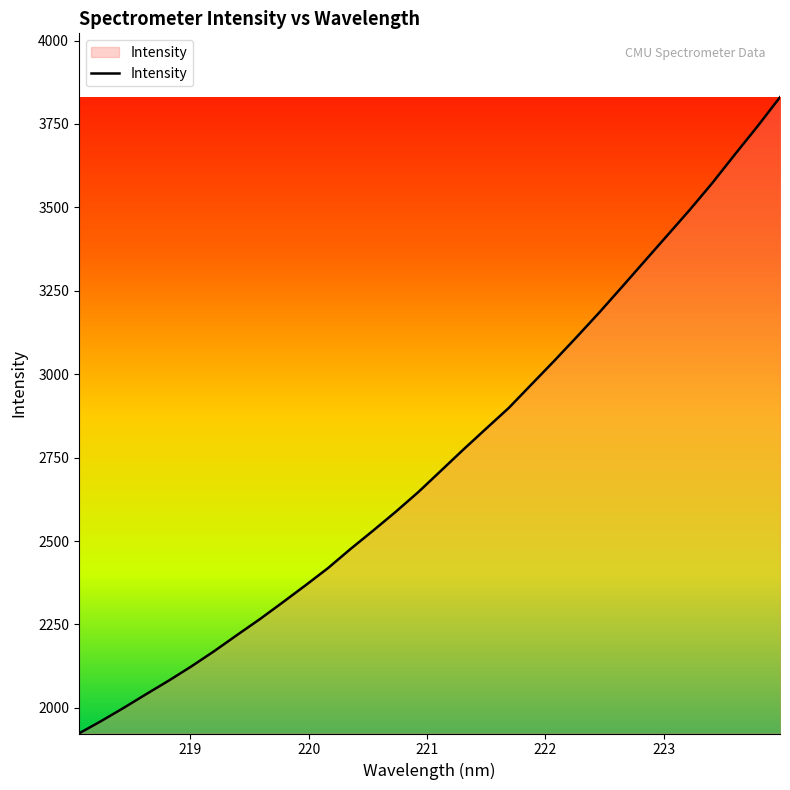

Does the chart have visible grid lines?

No